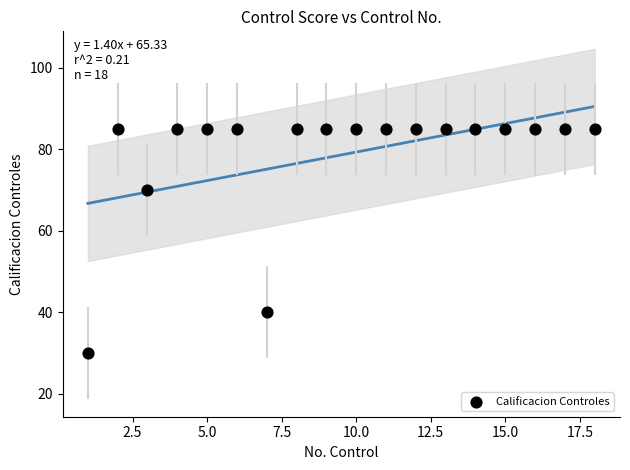

What Y value in the scatter plot is closest to 57?

70